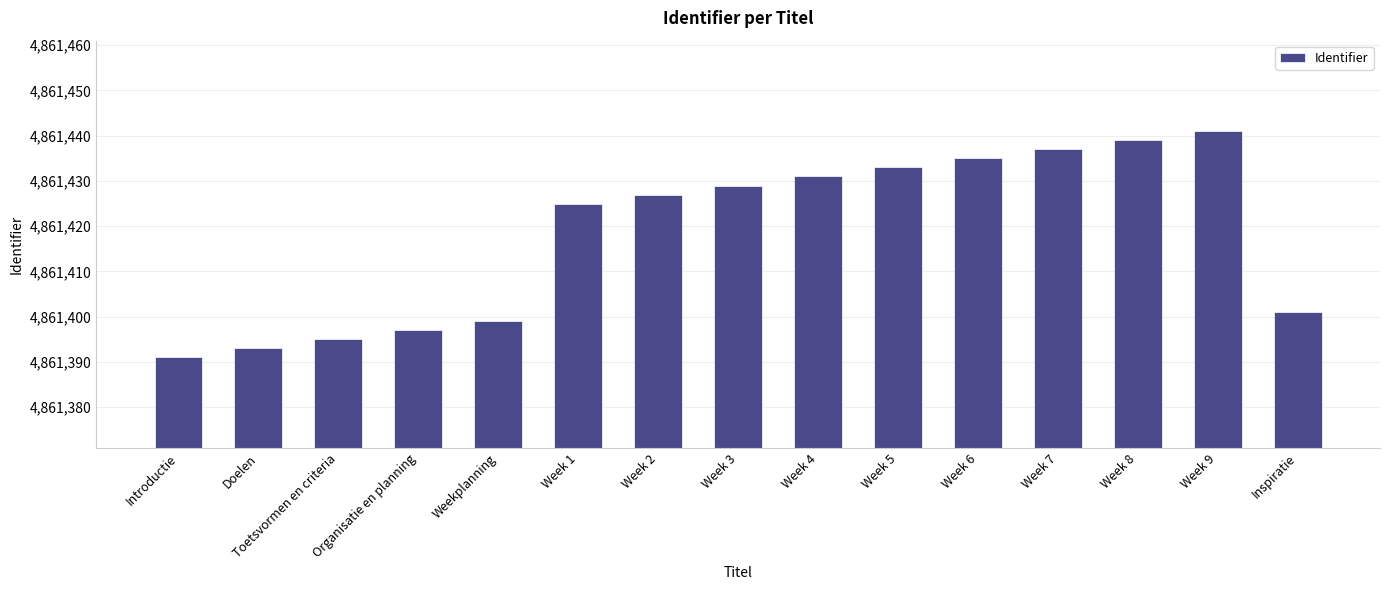

The value at Inspiratie is 7317016. True or false?

False